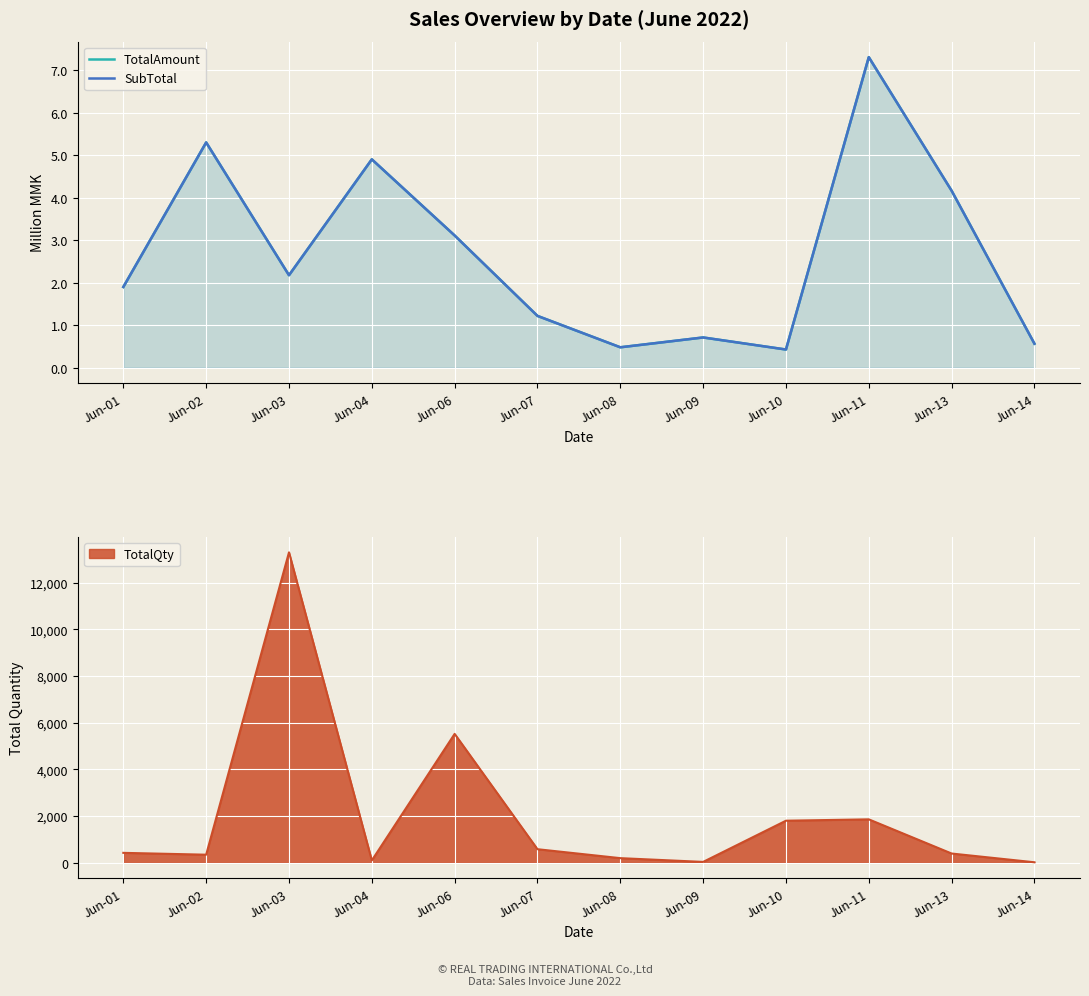

What is the value of the TotalAmount point at the 9th from the left?

0.4